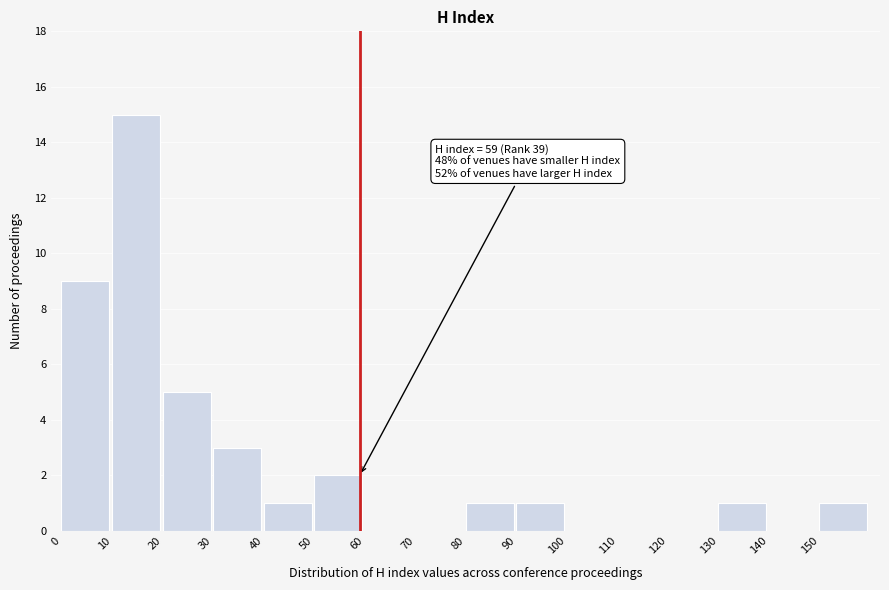

Over which range of the x-axis is the bar tallest?

10 to 20